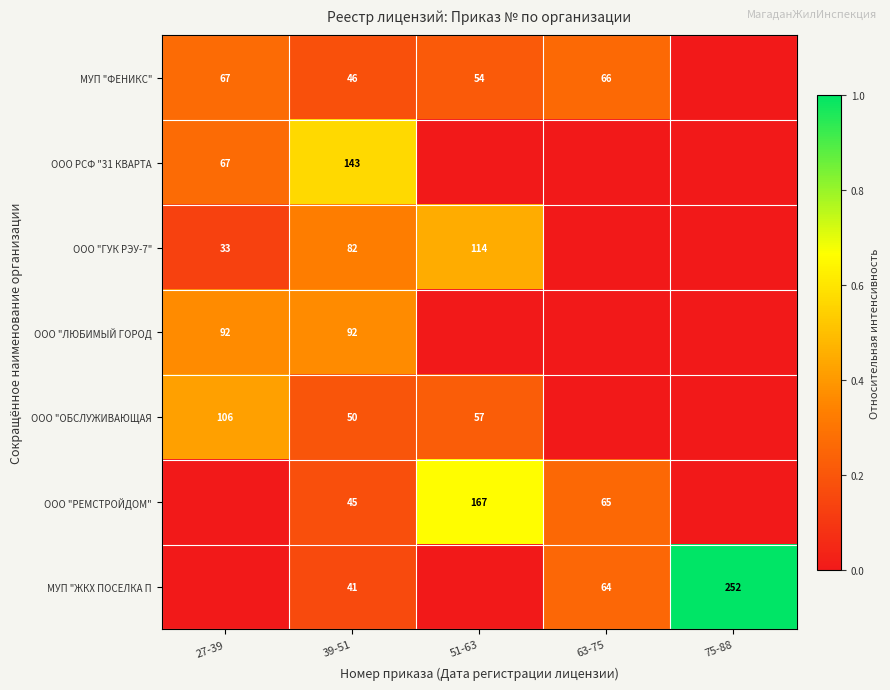

At 39-51, list the series in order from smallest to largest.

МУП "ЖКХ ПОСЕЛКА П, ООО "РЕМСТРОЙДОМ", МУП "ФЕНИКС", ООО "ОБСЛУЖИВАЮЩАЯ, ООО "ГУК РЭУ-7", ООО "ЛЮБИМЫЙ ГОРОД, ООО РСФ "31 КВАРТА